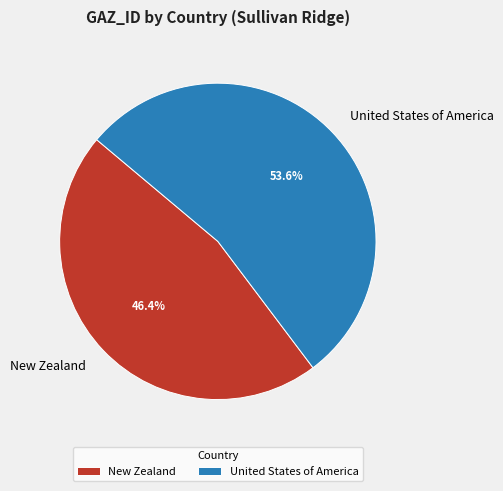

Which has a higher value, United States of America or New Zealand?

United States of America